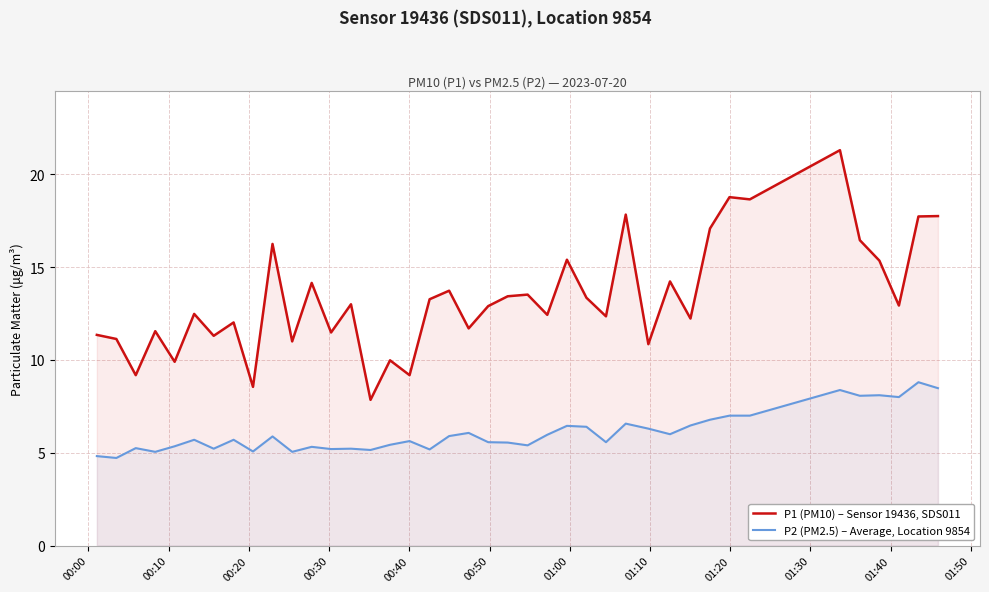

At how many categories does at least one series exceed 6?

40